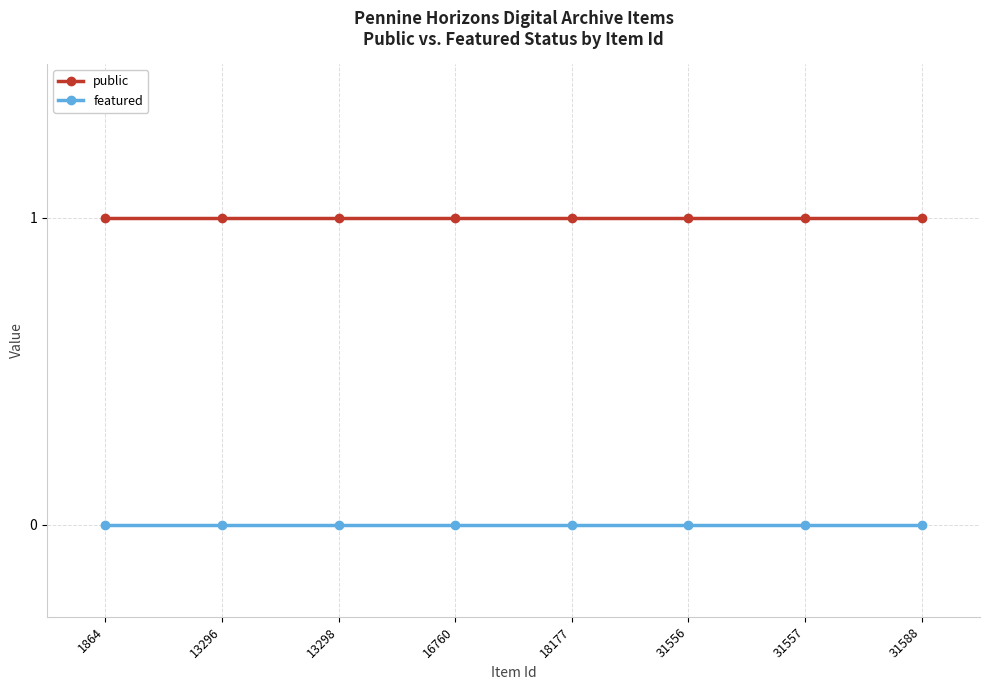

At how many categories does at least one series exceed 0?

8